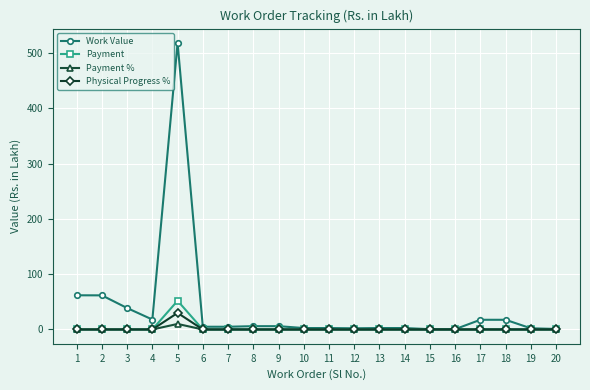

What is the highest value of the Work Value series?

518.6